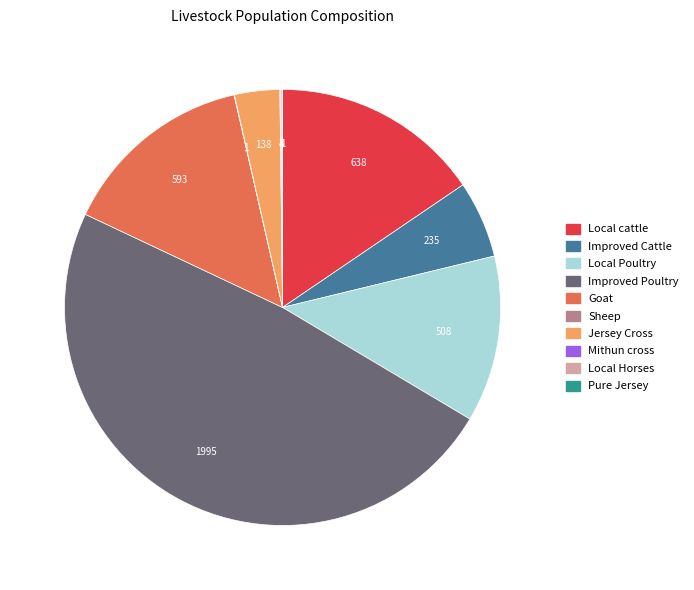

The Local cattle slice represents 16% of the pie. True or false?

True